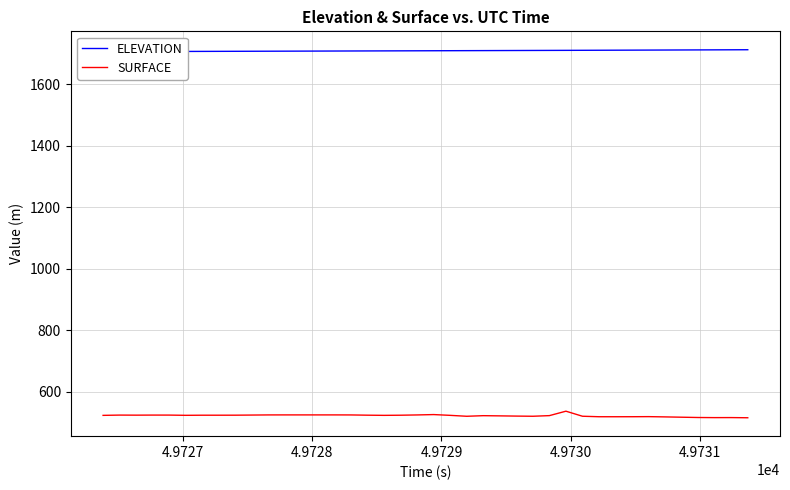

What is the highest value of the SURFACE series?

537.1